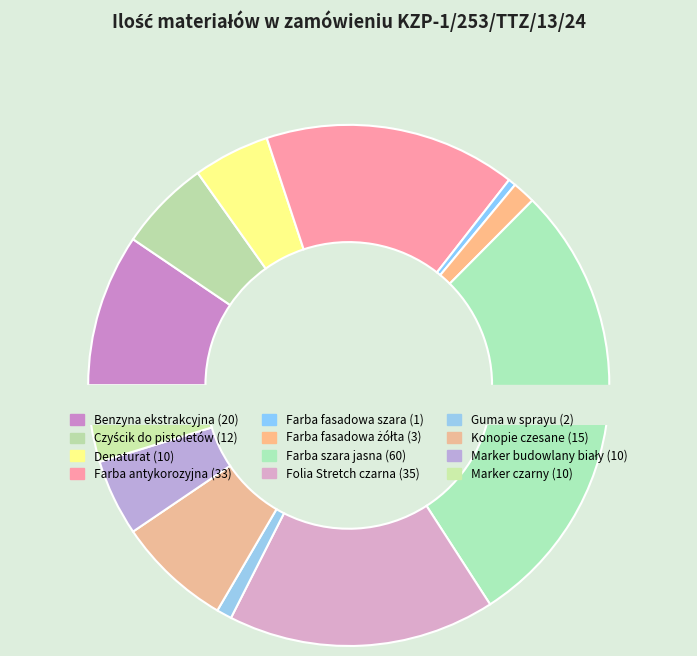

How many slices are in this pie chart?

12